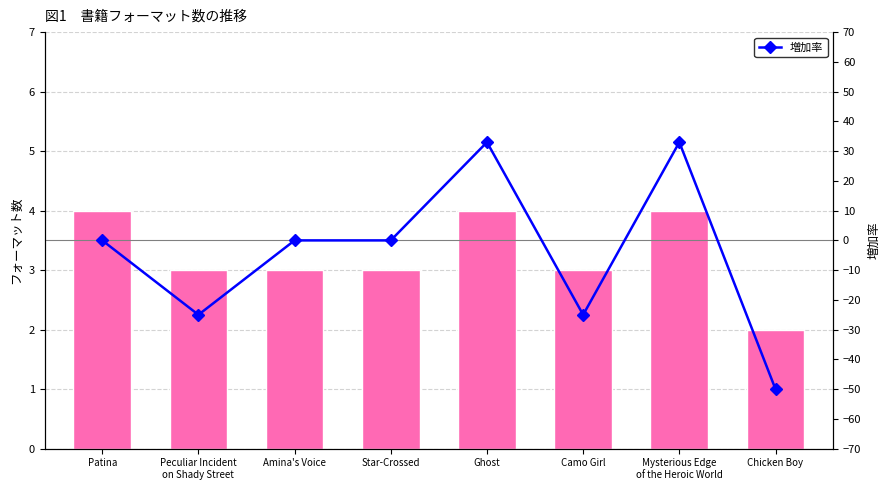

List the series in order of their overall mean, lowest first.

増加率, フォーマット数